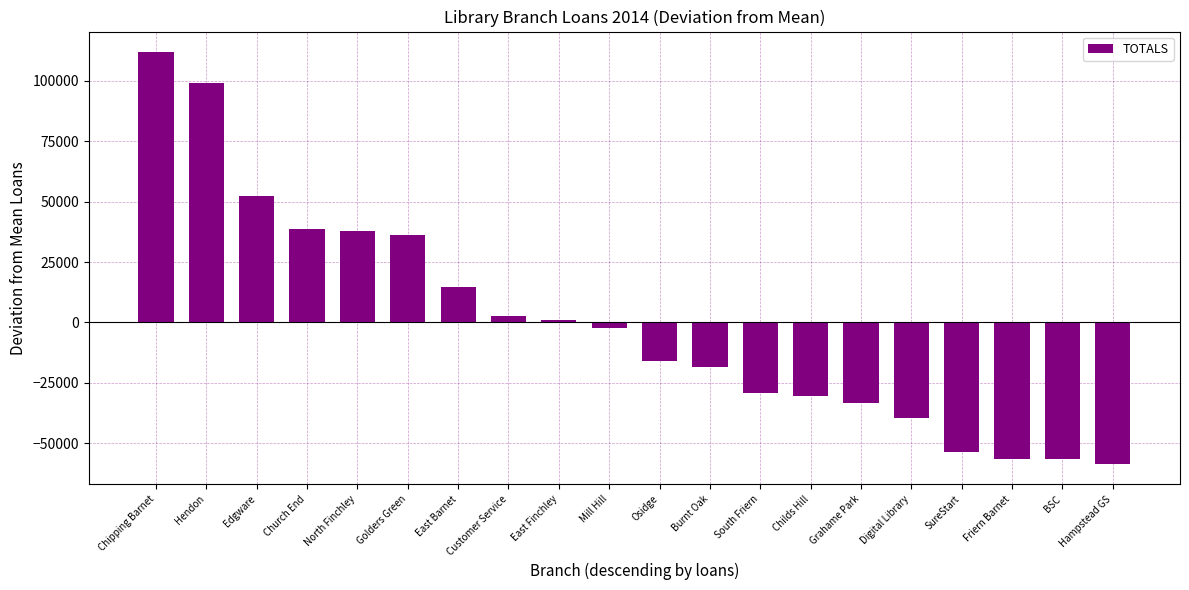

What is the approximate value at East Barnet?

14572.6